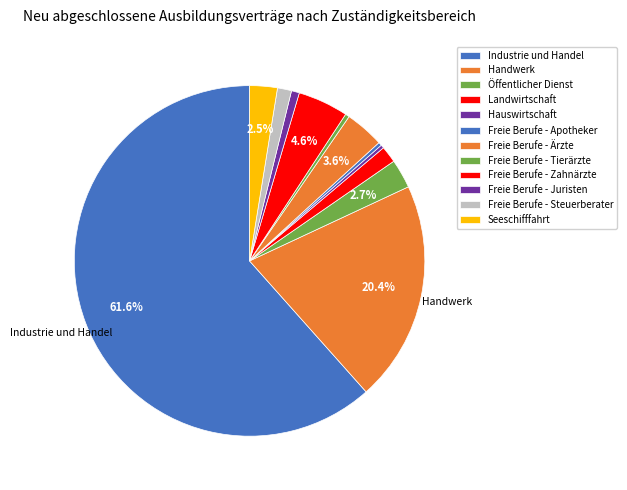

Combined, what portion of the pie is Landwirtschaft and Freie Berufe - Apotheker?

1.9%